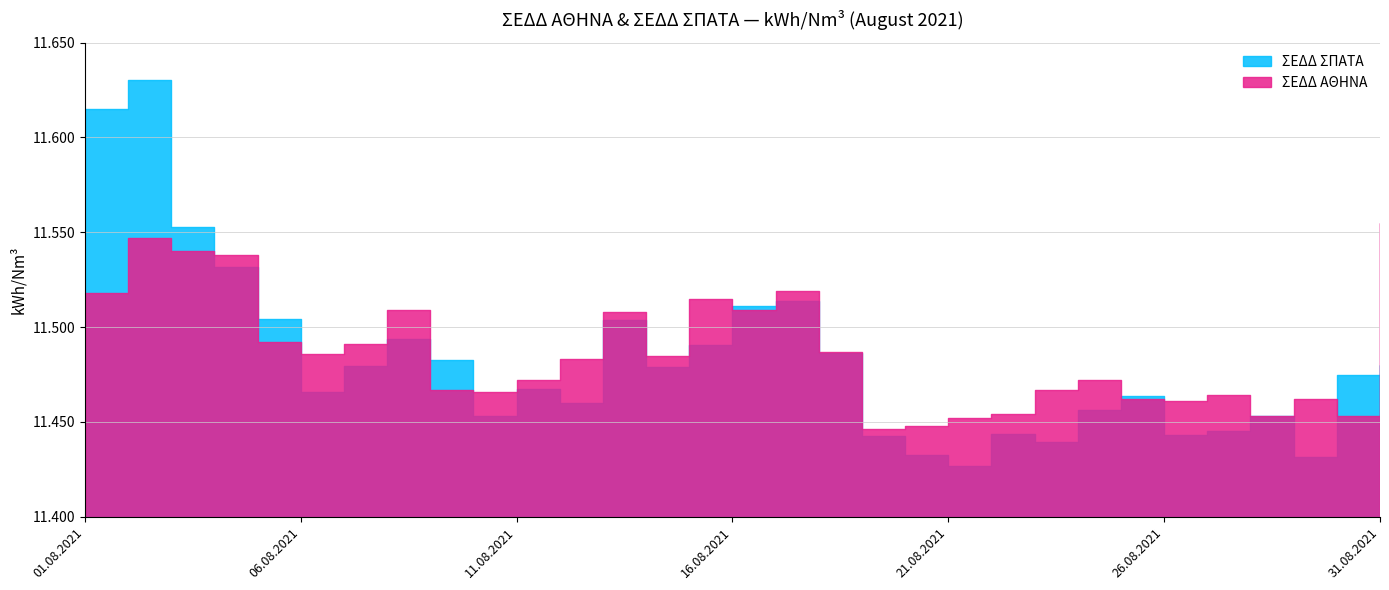

Rank the series by their maximum value, from highest to lowest.

ΣΕΔΔ ΣΠΑΤΑ, ΣΕΔΔ ΑΘΗΝΑ